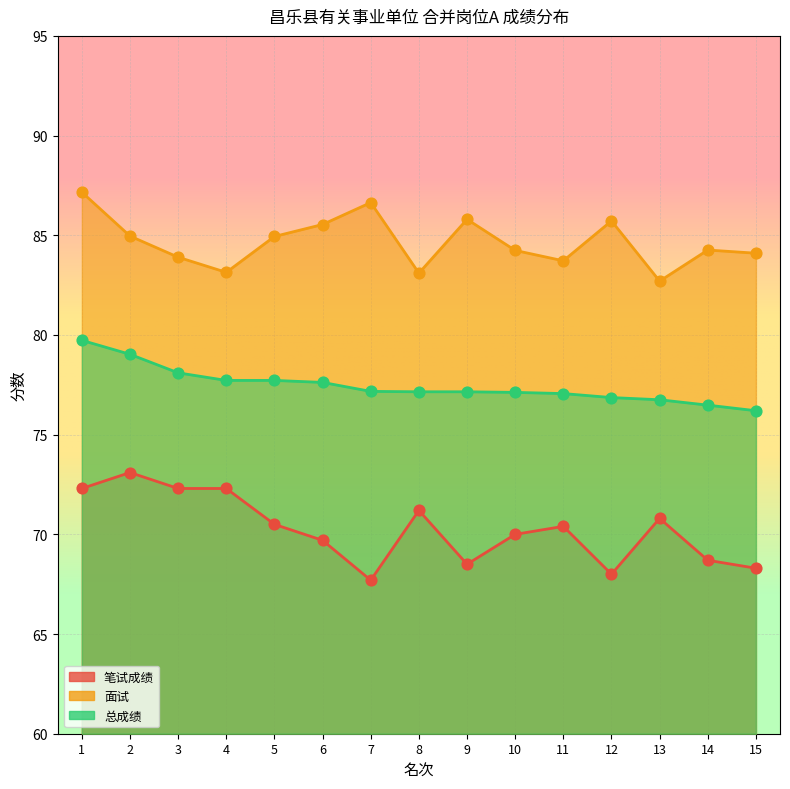

Which series has the largest total across all categories?

面试